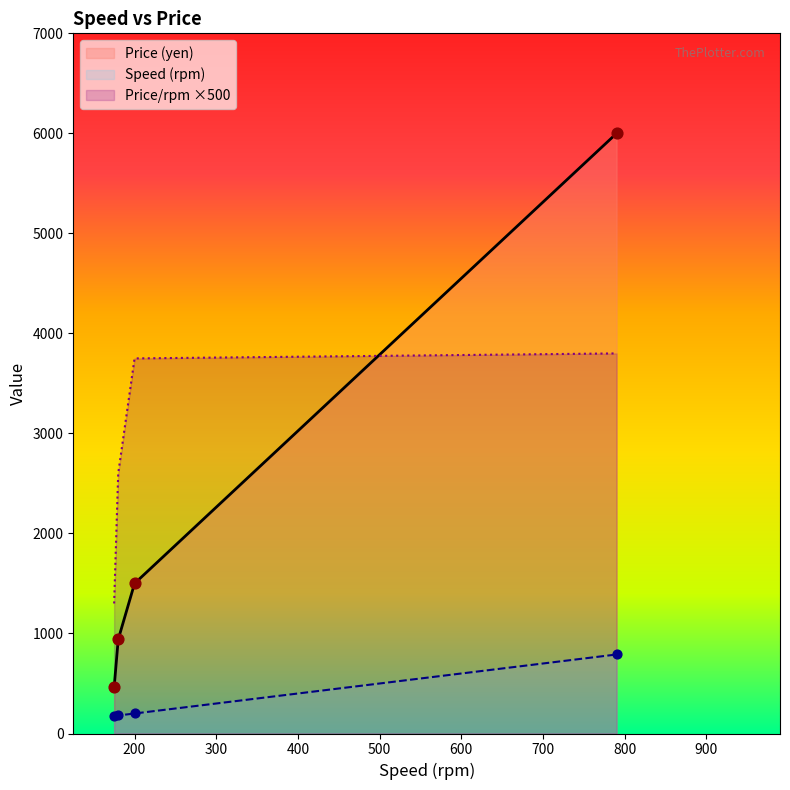

What are all the series names shown in the legend?

Price (yen), Speed (rpm), Price/rpm ×500